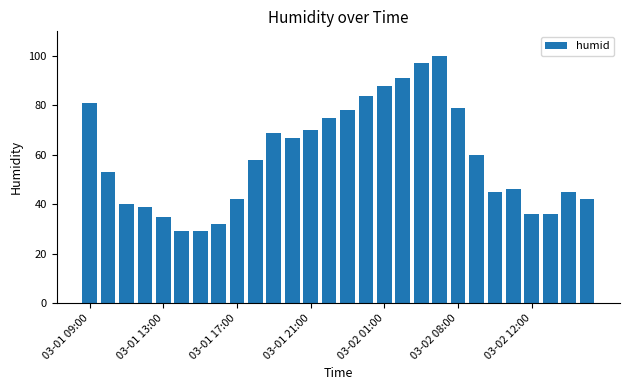

What is the difference between the maximum and minimum values?

71